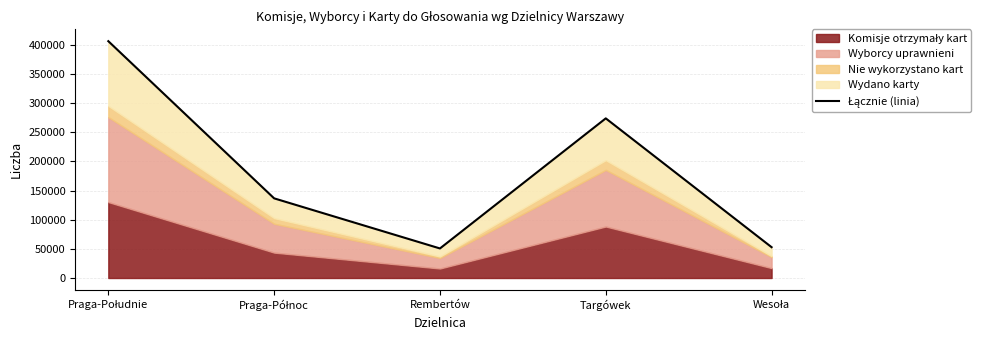

Rank the categories by value from lowest to highest.

Rembertów, Wesoła, Praga-Północ, Targówek, Praga-Południe